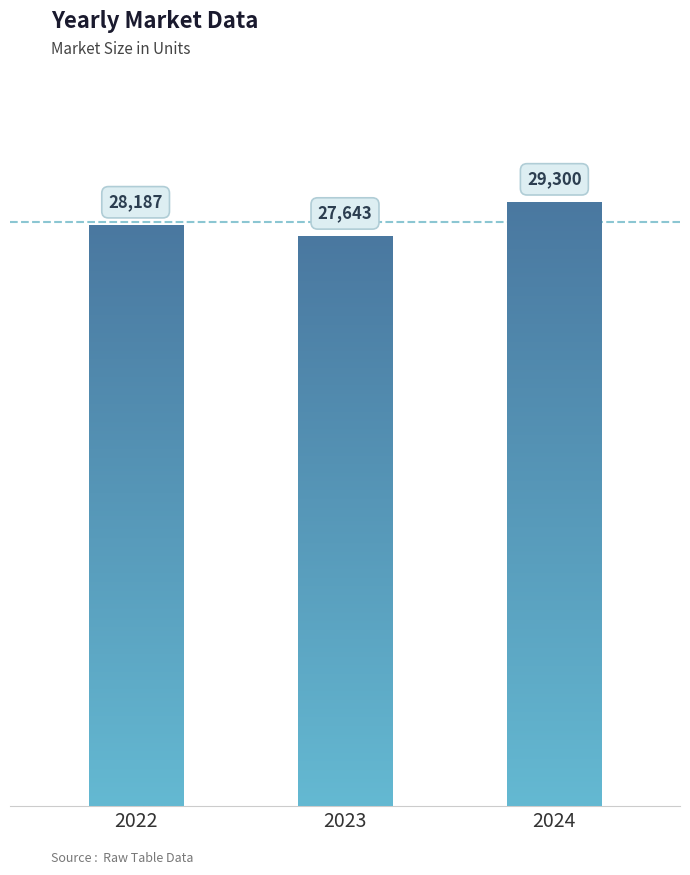

List the labels in order of value, smallest first.

2023, 2022, 2024